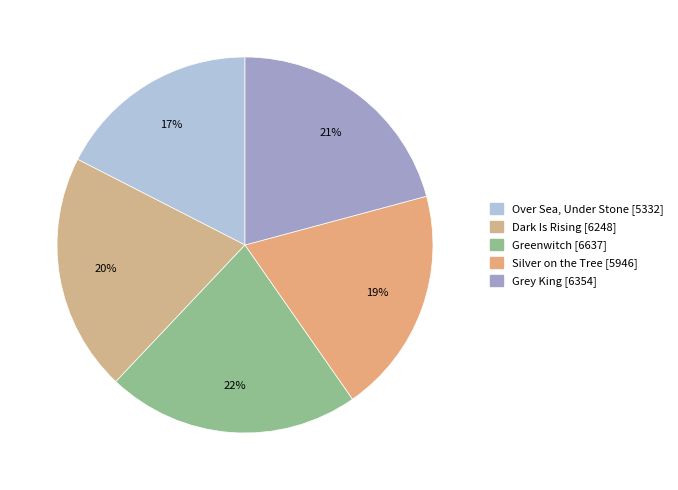

What is the change in value from Greenwitch to Grey King?

-283